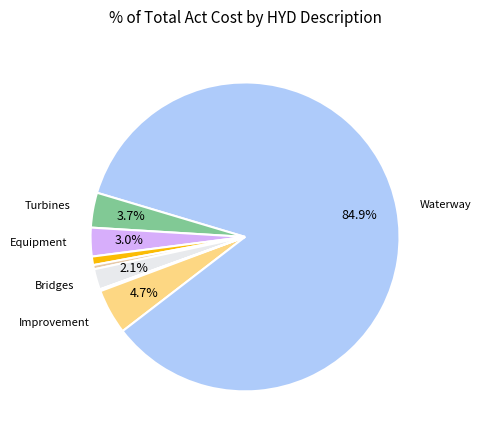

Is there a majority slice in this chart?

Yes